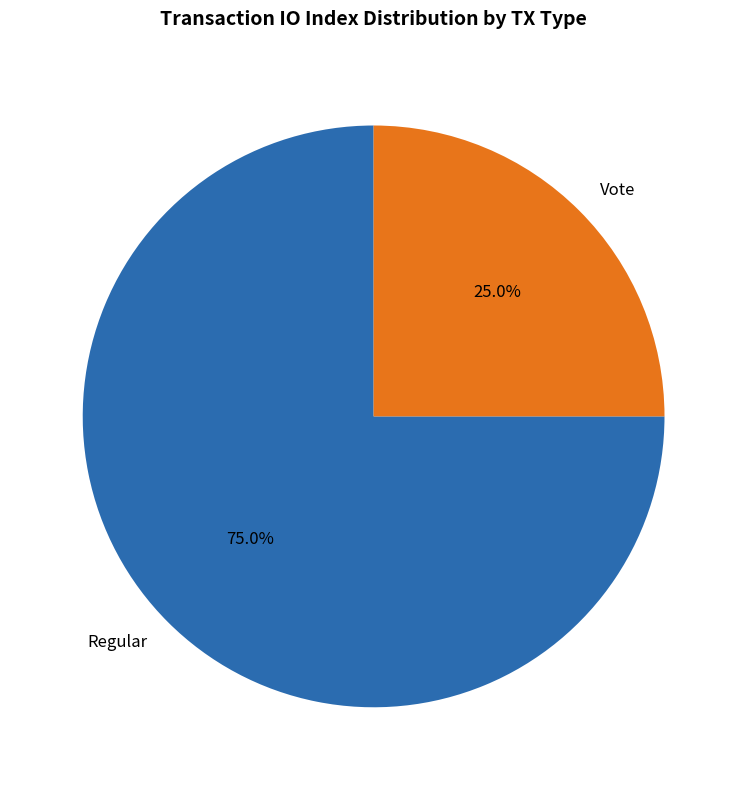

What is the smallest slice in the pie chart?

Vote